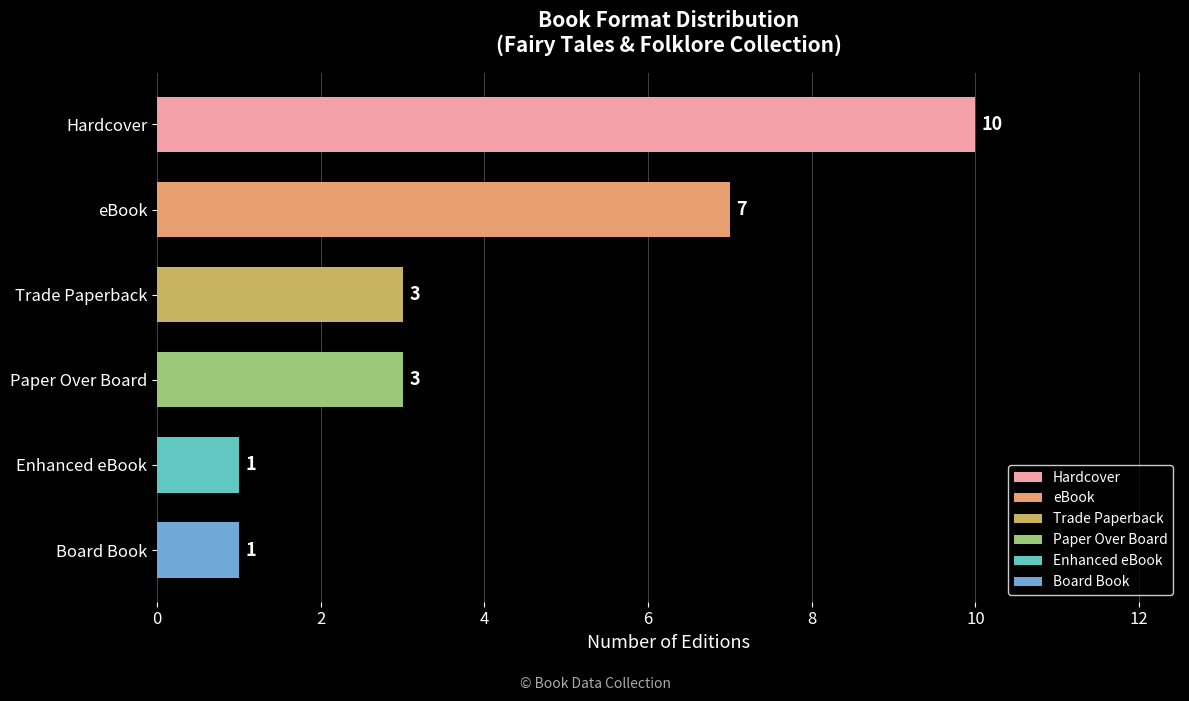

What is the smallest value displayed?

1